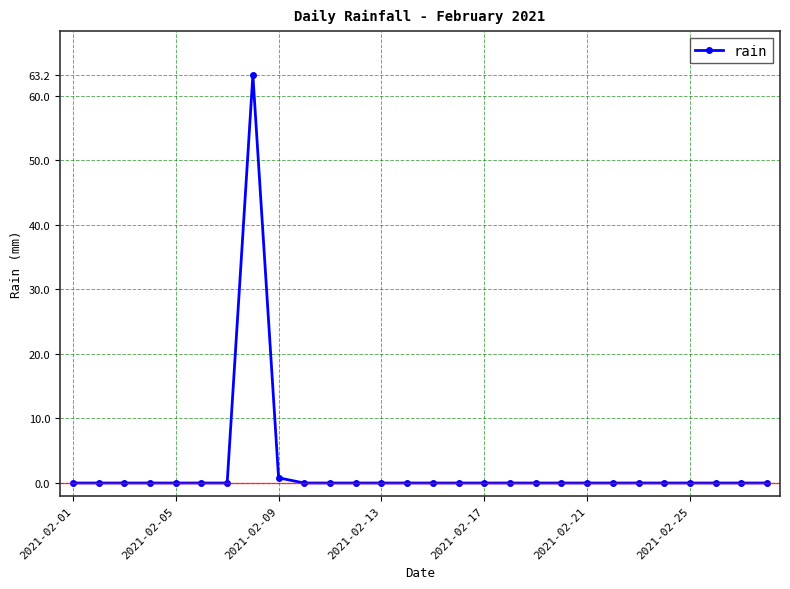

How many lines are shown in the chart?

1